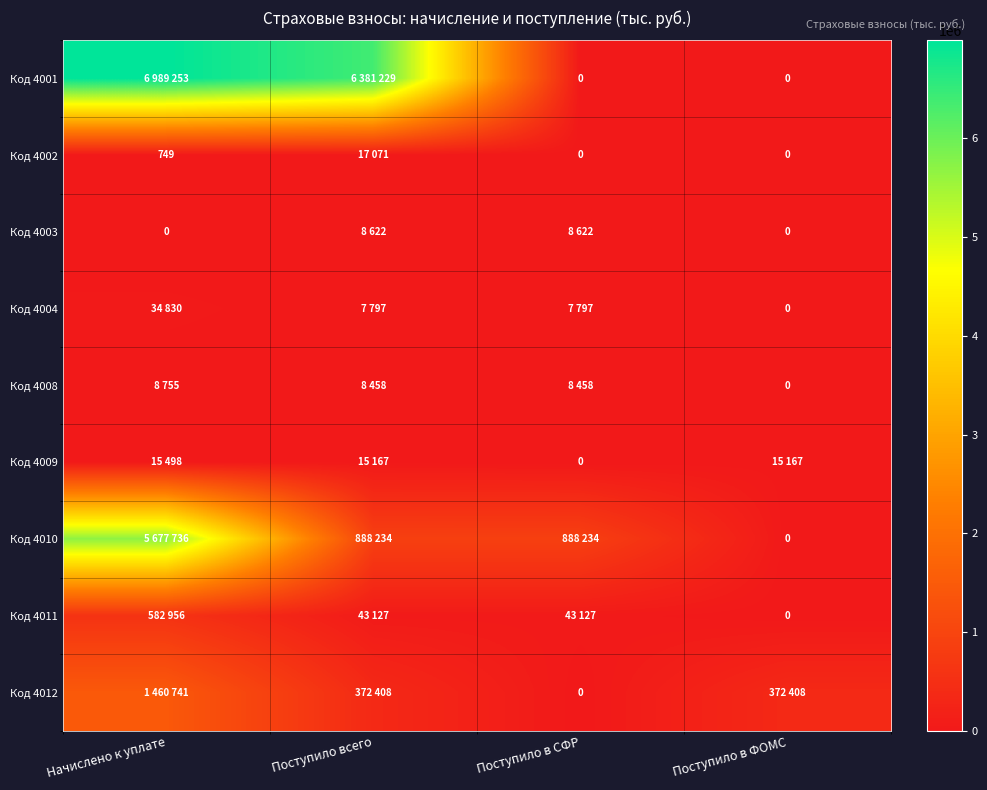

Where is Код 4008 nearest to the value 4377?

Поступило всего